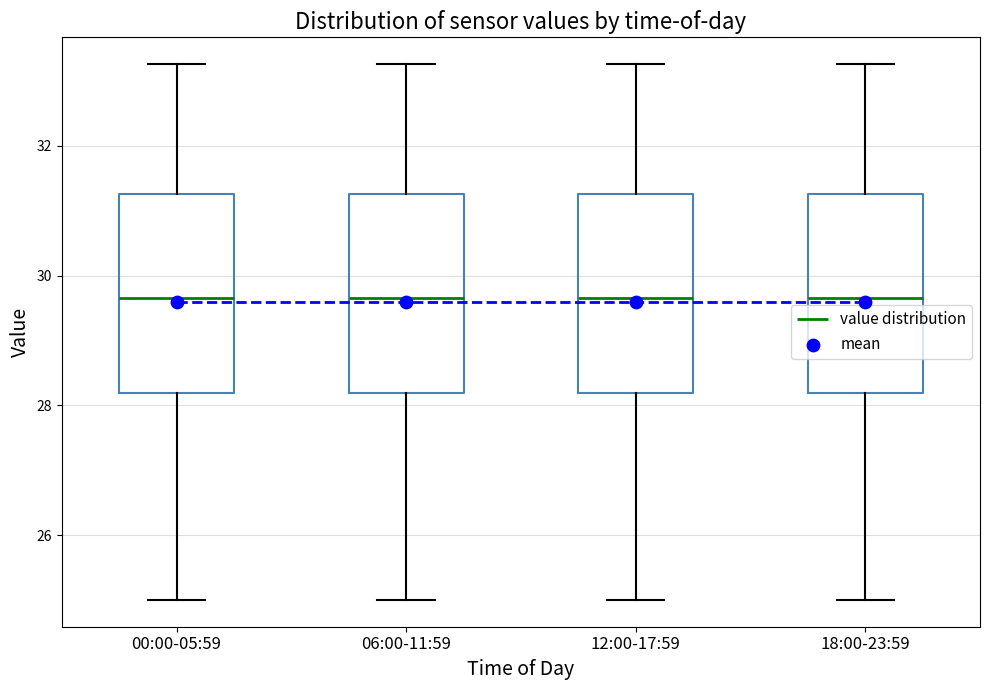

Where does the lower whisker of the box for 12:00-17:59 end on the y-axis? The values are not printed on the chart, so give them approximately, as read against the axis.

25.0